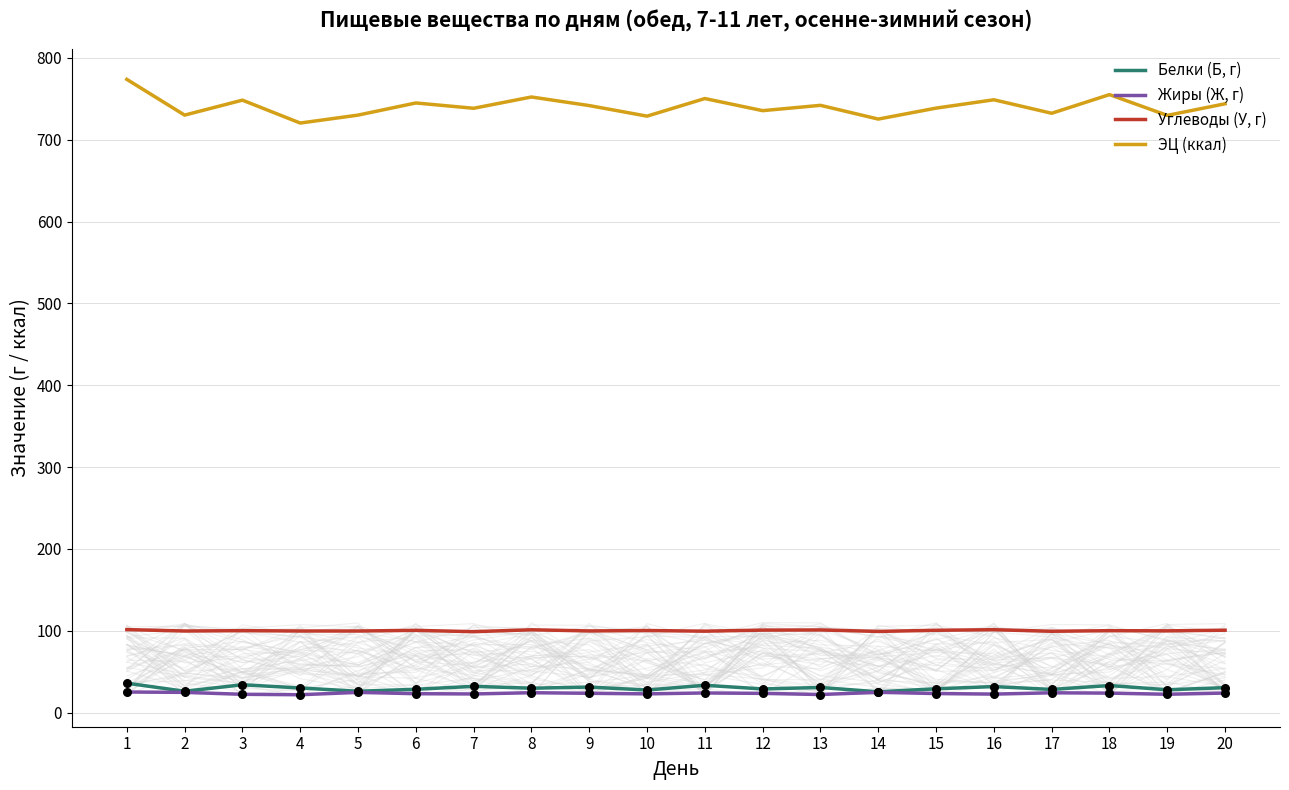

At which category is the sum across all series the highest?

1